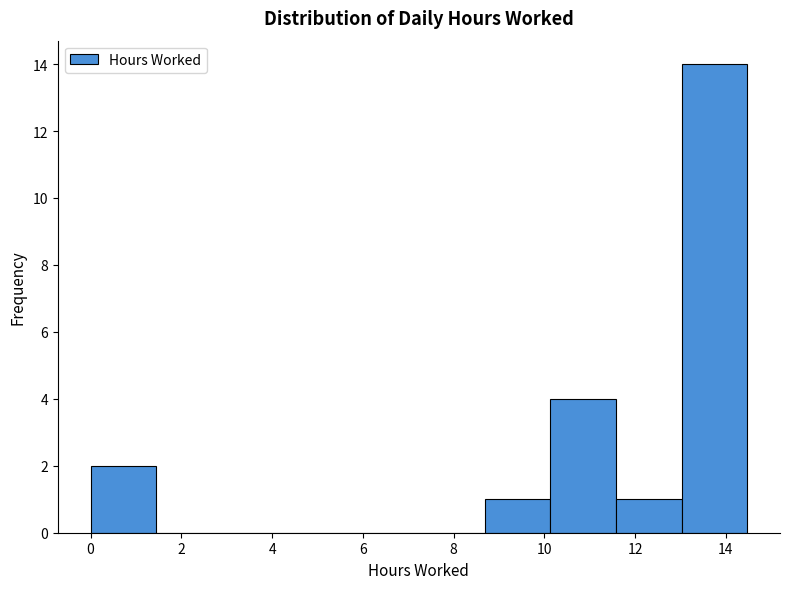

Reading left to right, transcribe this chart: for each bar, give the range it covers on the x-axis and its height. Neither the bar edges nor the heights are printed on the chart, so give them approximately, as read against the axes.

0.0 to 1.4: 2
1.4 to 2.8: 0
2.8 to 4.4: 0
4.4 to 5.8: 0
5.8 to 7.2: 0
7.2 to 8.6: 0
8.6 to 10.2: 1
10.2 to 11.6: 4
11.6 to 13.0: 1
13.0 to 14.4: 14